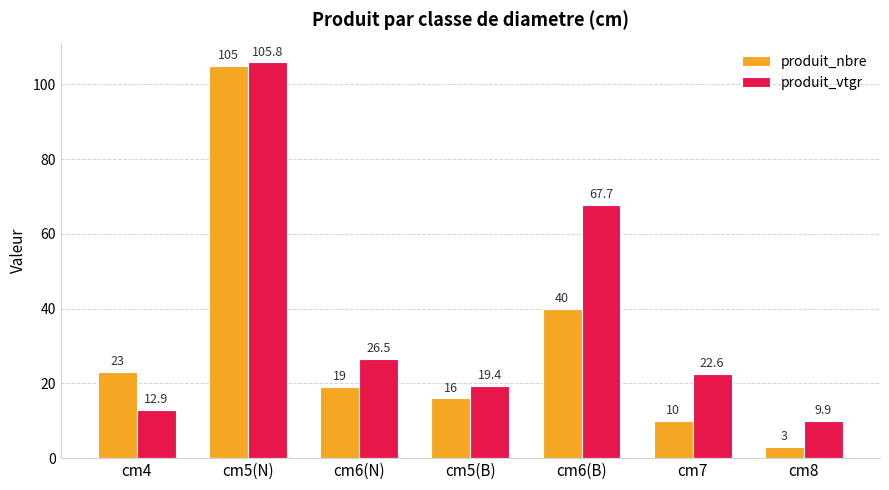

Which series changed the most between cm5(N) and cm6(B)?

produit_nbre